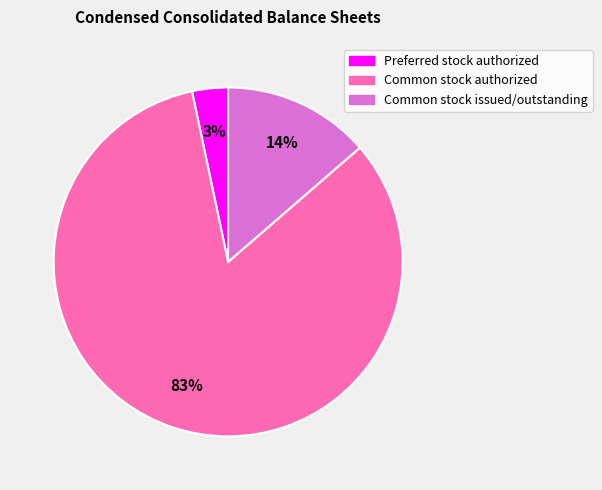

To the nearest percent, what is the average slice percentage?

33%